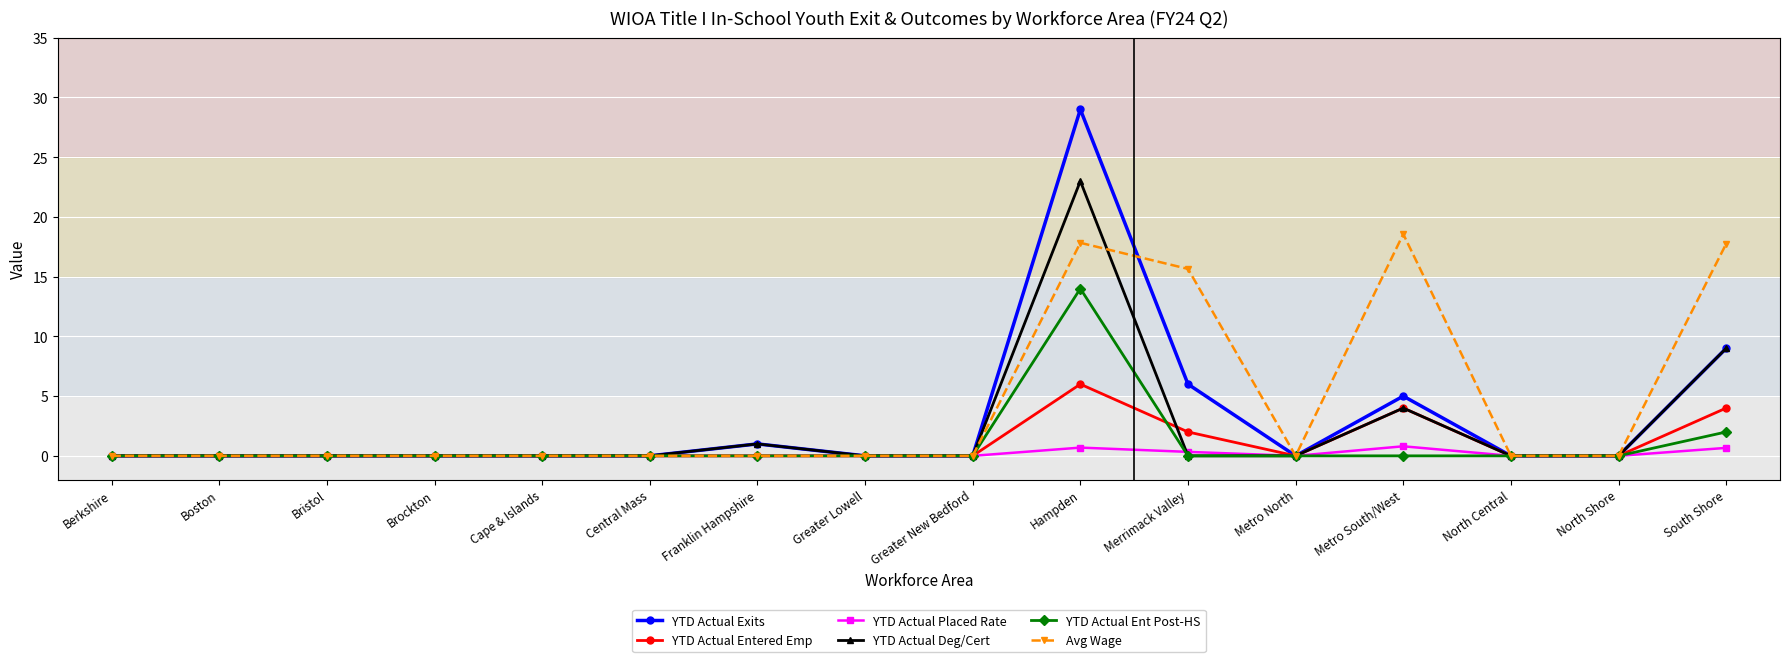

At which category is the sum across all series the highest?

Hampden